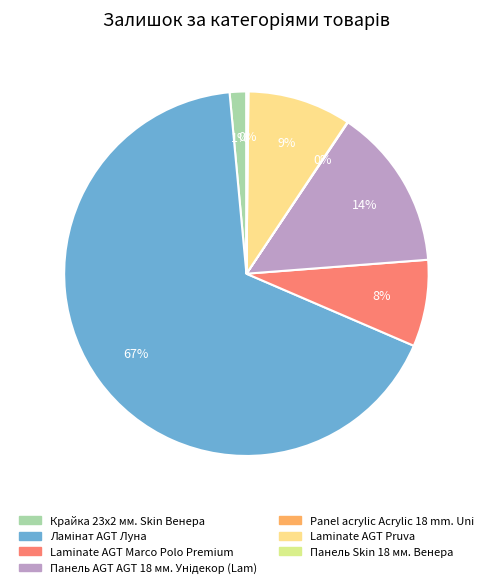

Rank the categories by value from lowest to highest.

Panel acrylic Acrylic 18 mm. Uni, Панель Skin 18 мм. Венера, Крайка 23x2 мм. Skin Венера, Laminate AGT Marco Polo Premium, Laminate AGT Pruva, Панель AGT AGT 18 мм. Унідекор (Lam), Ламінат AGT Луна